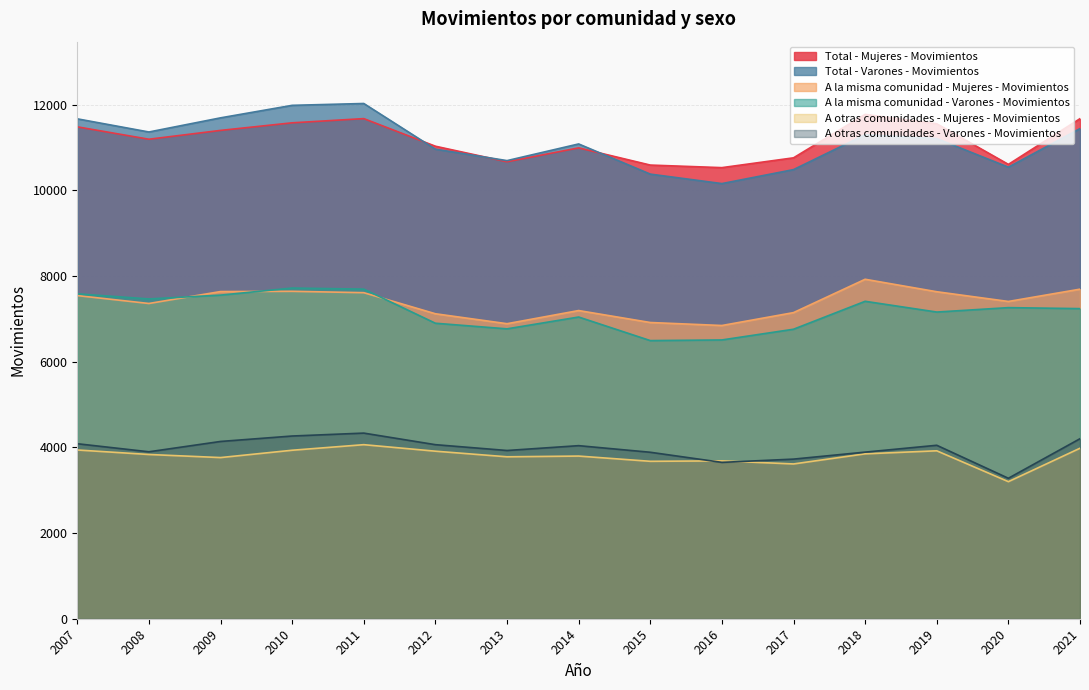

Read the A otras comunidades - Mujeres - Movimientos value at 2016.

3684